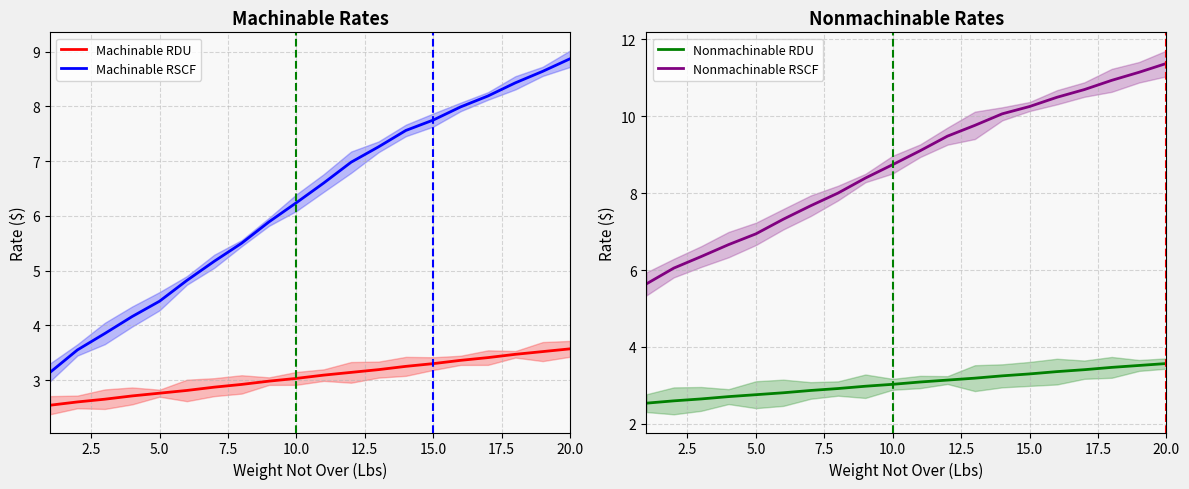

True or false: Nonmachinable RDU and Machinable RSCF intersect in this chart.

False